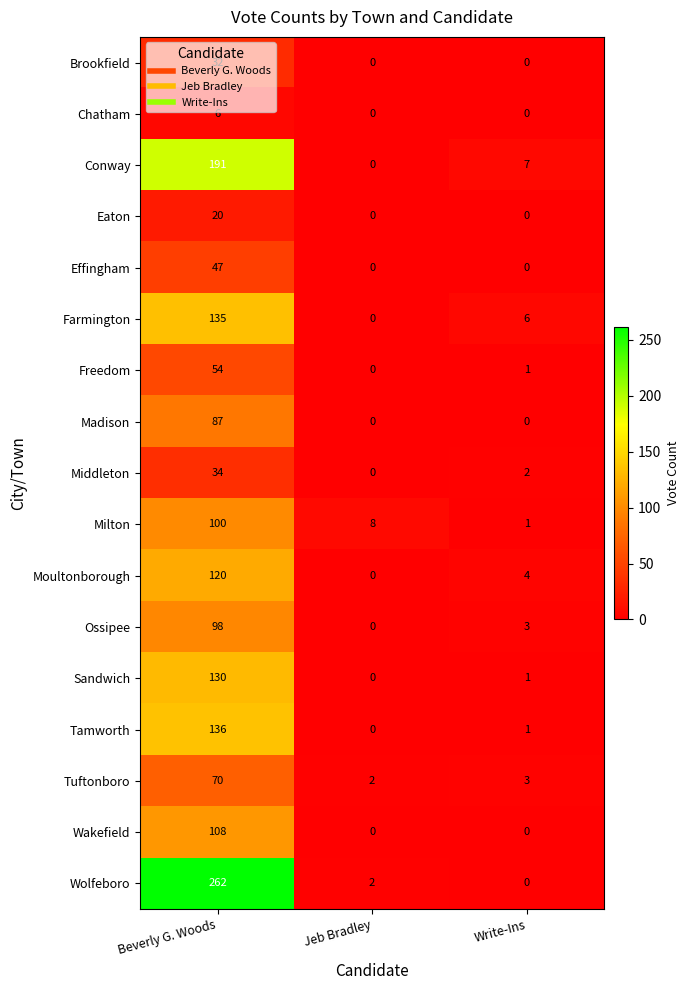

What is the difference between the maximum and minimum values in the Middleton series?

34